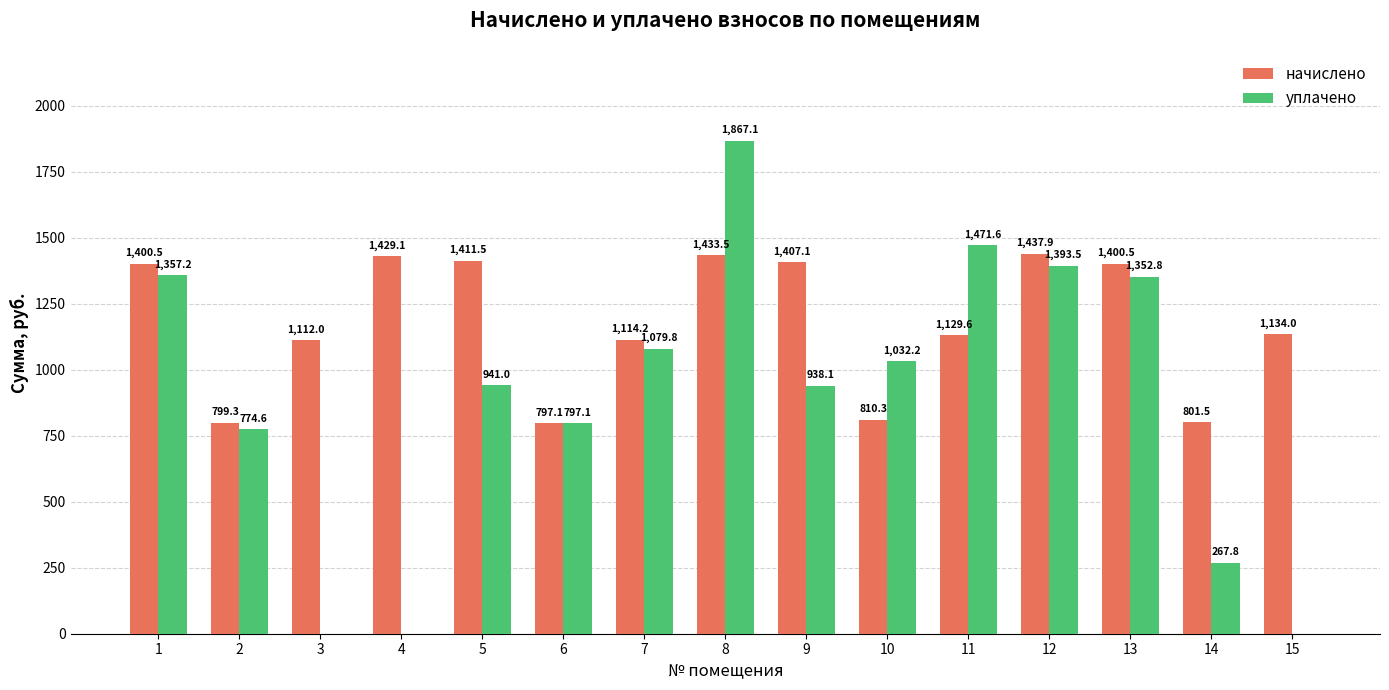

What is the total value across all series at 10?

1842.5